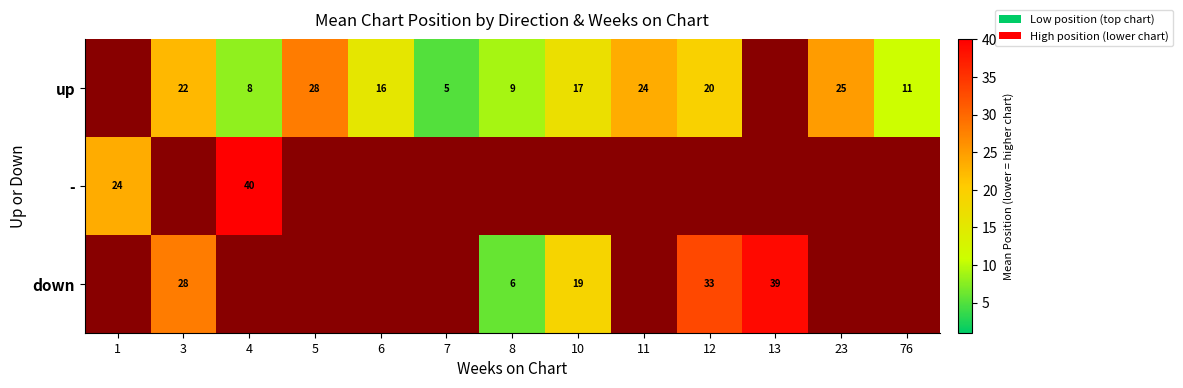

Is the value of up at 76 greater than the value of down at 3?

No